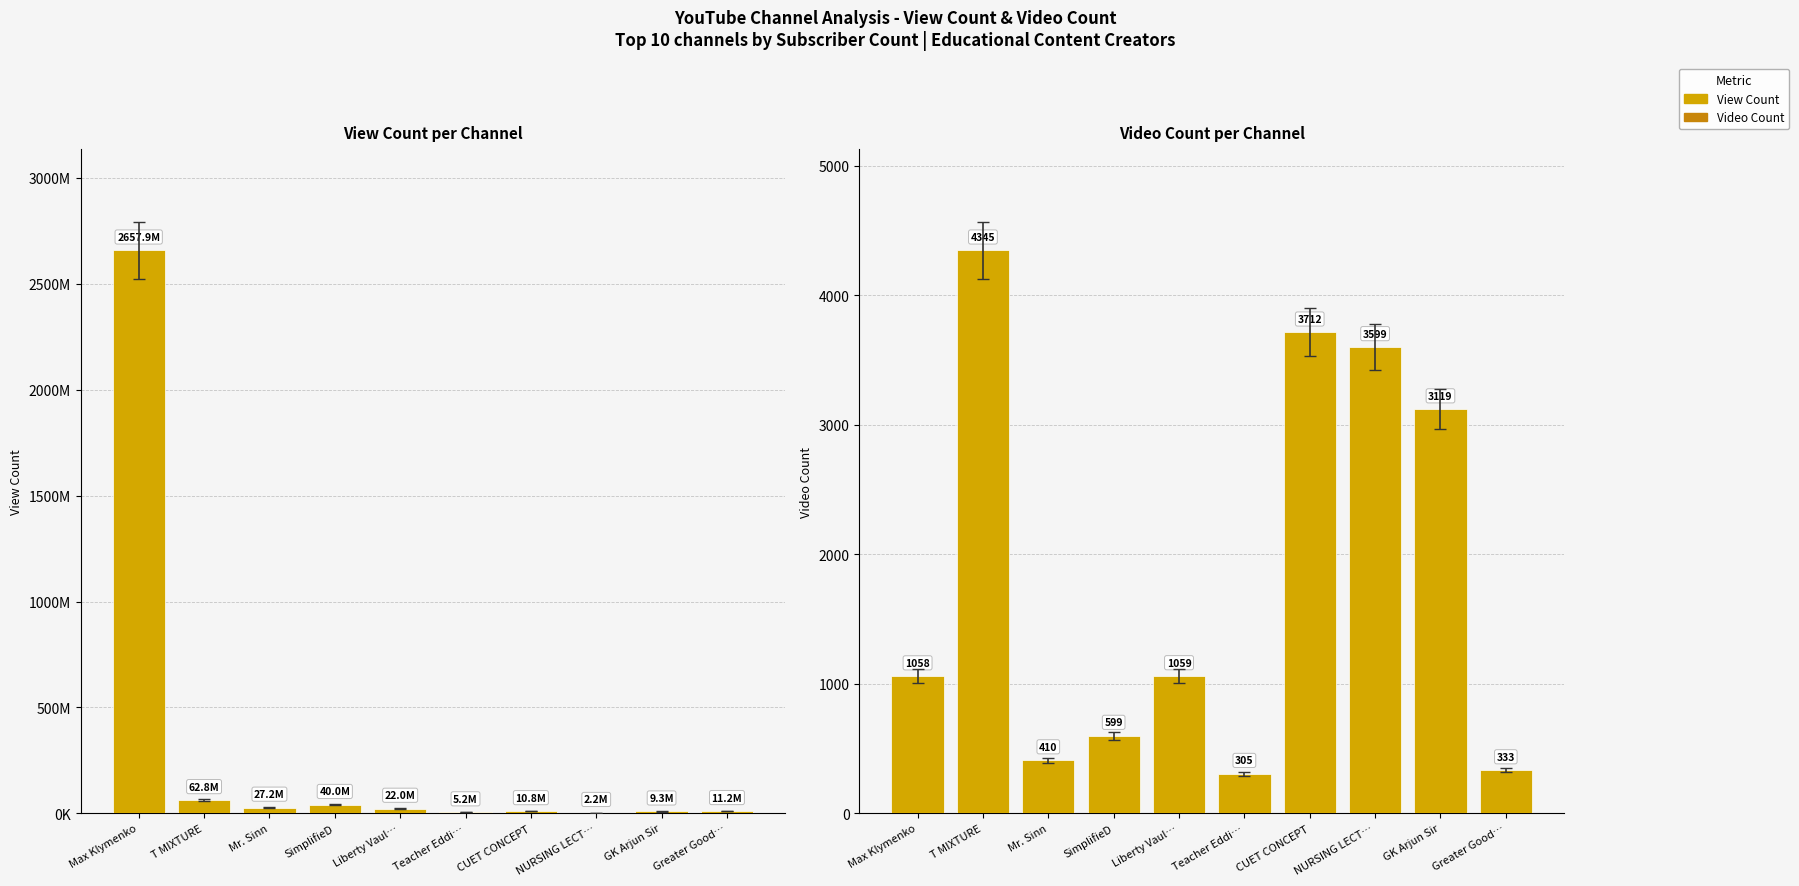

Rank the series by their average value, from highest to lowest.

View Count, Video Count